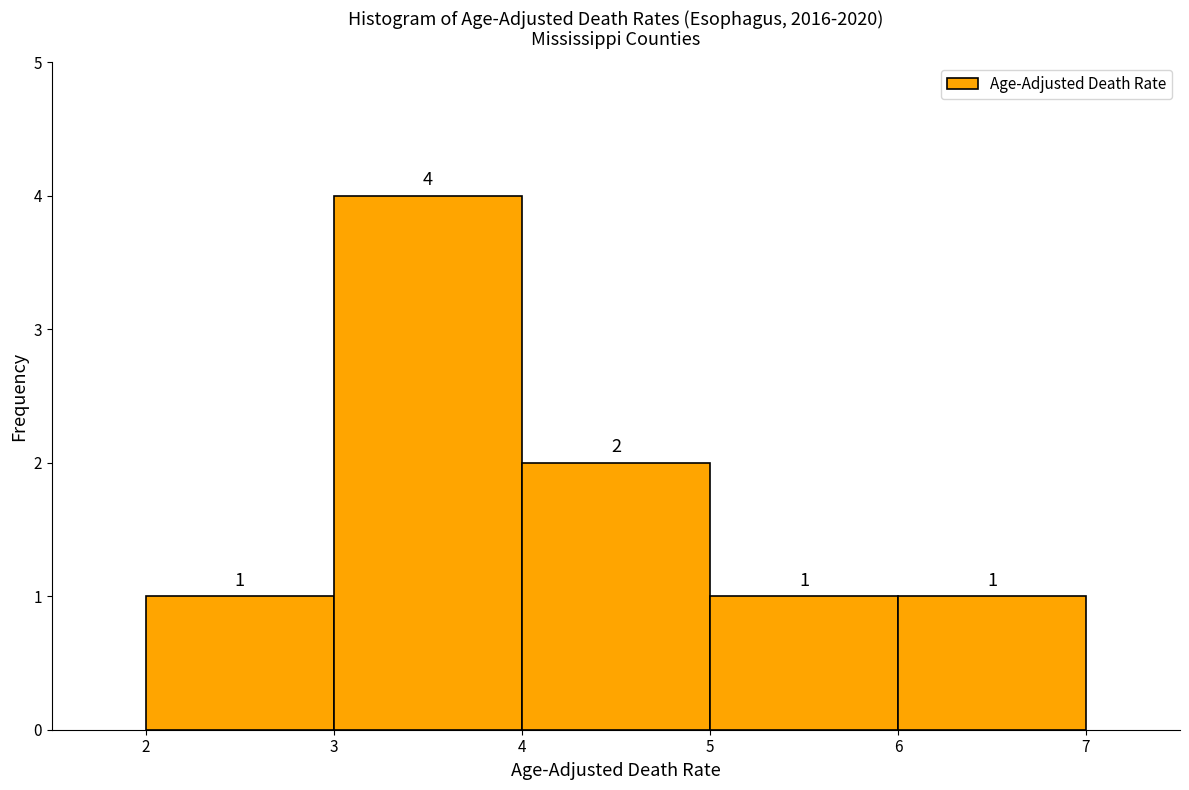

Over which range of the x-axis is the bar tallest?

3 to 4